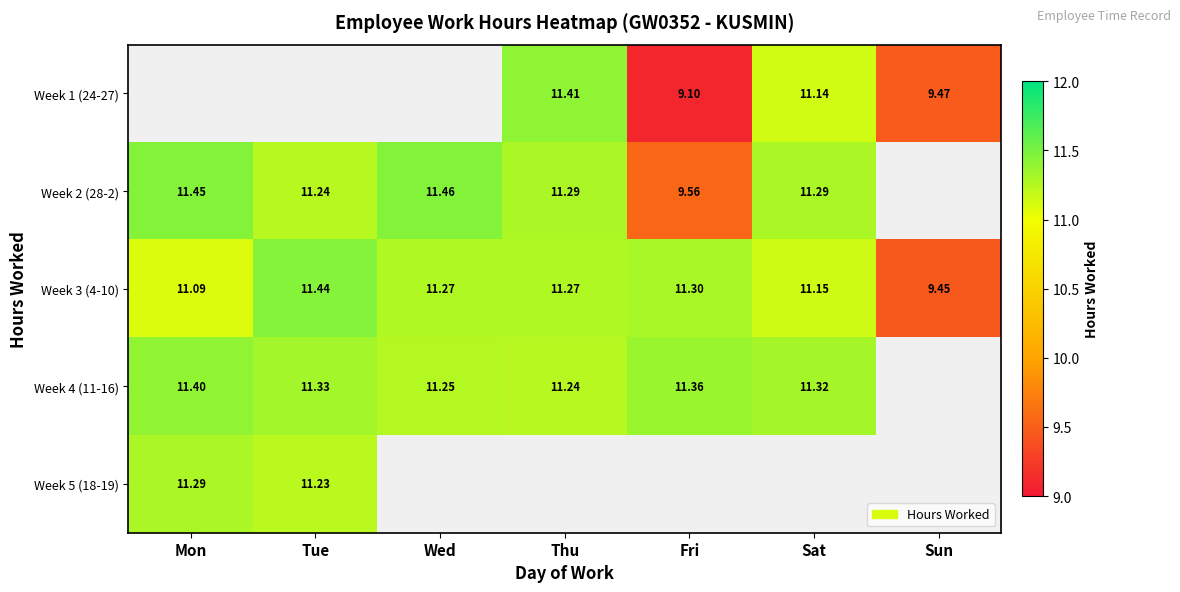

True or false: Week 4 (11-16) has a value of 11.3 at Tue.

True